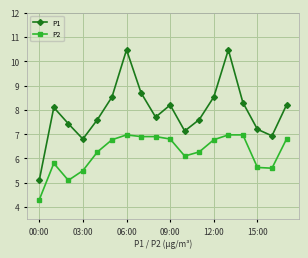

True or false: P2 and P1 intersect in this chart.

False